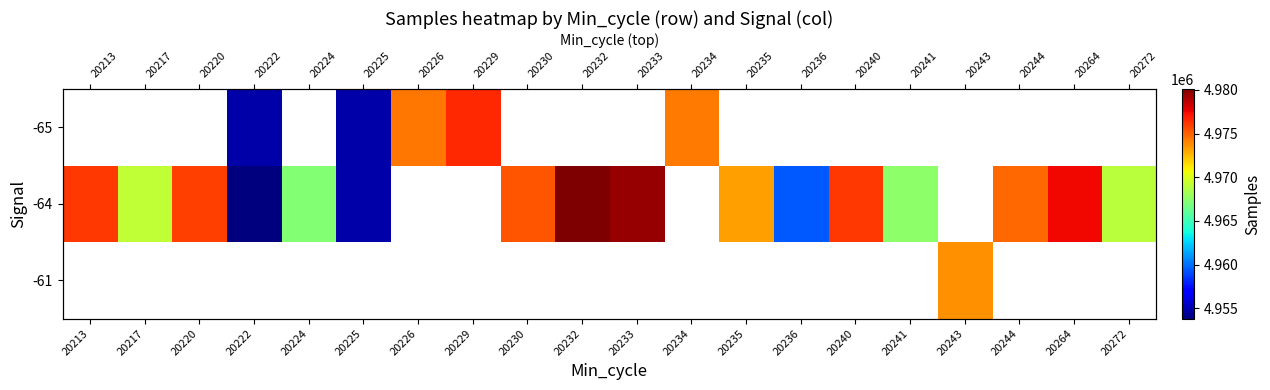

Is the value of -65 at 20220 greater than the value of -61 at 20234?

No